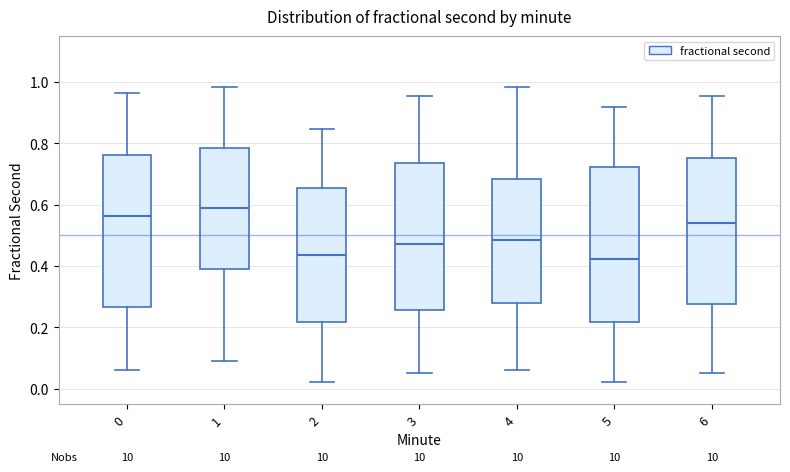

Reading left to right, transcribe this box plot: for each box, give where its median line is, the range the box spans, and where its two whiskers end, as read against the y-axis. The values are not printed on the chart, so give them approximately, as read against the axis.

0: median 0.56, box 0.26 to 0.76, whiskers 0.06 to 0.96
1: median 0.58, box 0.38 to 0.78, whiskers 0.10 to 0.98
2: median 0.44, box 0.22 to 0.66, whiskers 0.02 to 0.84
3: median 0.48, box 0.26 to 0.74, whiskers 0.06 to 0.96
4: median 0.48, box 0.28 to 0.68, whiskers 0.06 to 0.98
5: median 0.42, box 0.22 to 0.72, whiskers 0.02 to 0.92
6: median 0.54, box 0.28 to 0.76, whiskers 0.06 to 0.96